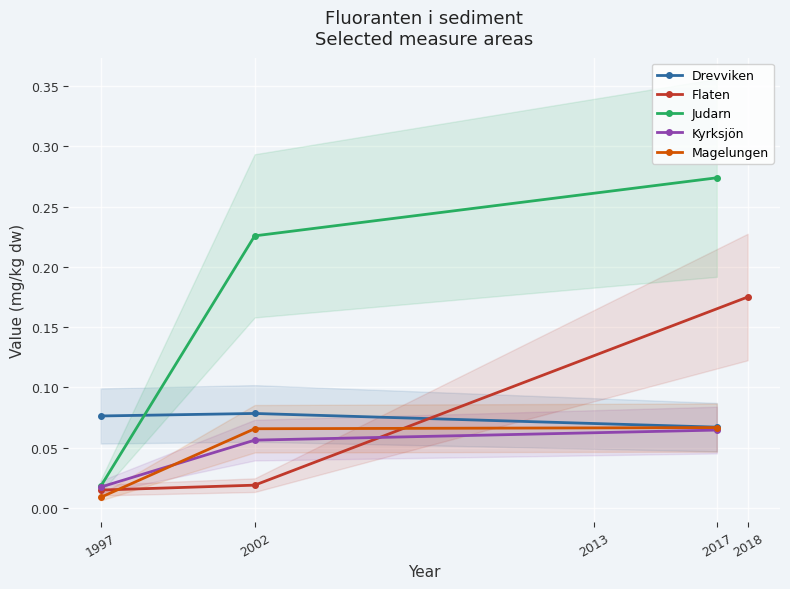

Where is Flaten nearest to the value 0?

1997